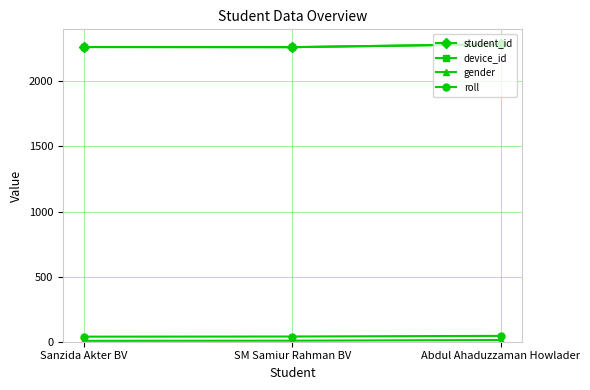

What is the difference between the highest and lowest values at SM Samiur Rahman BV?

2255